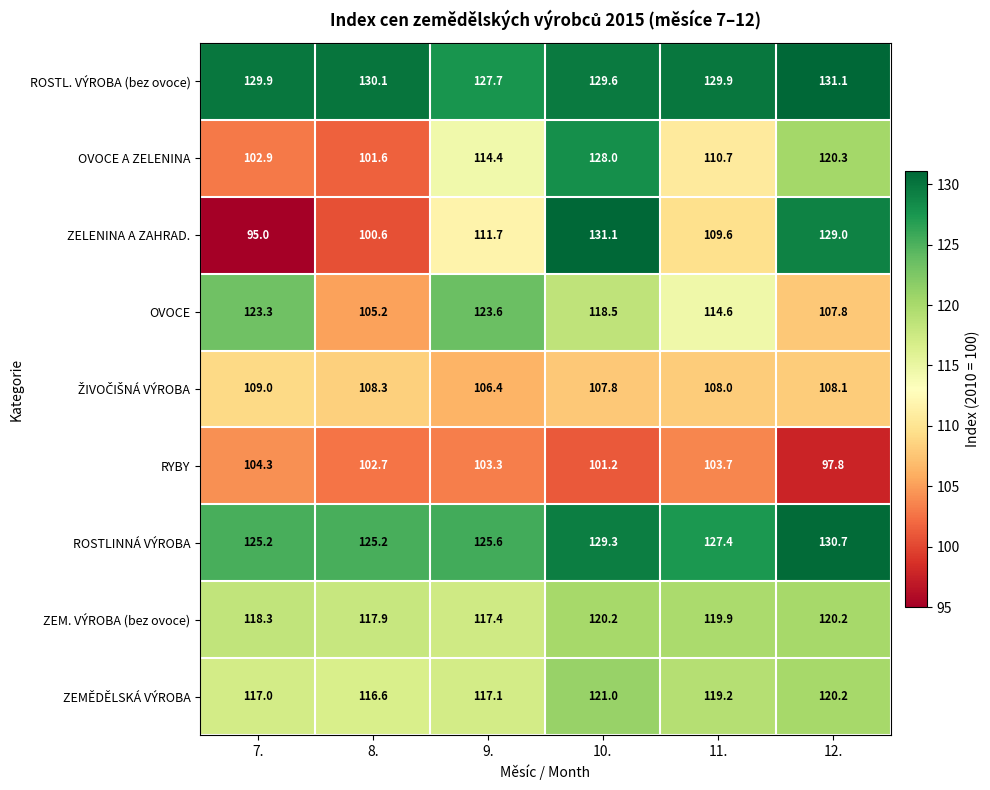

What is the minimum value shown in the chart?

95.0